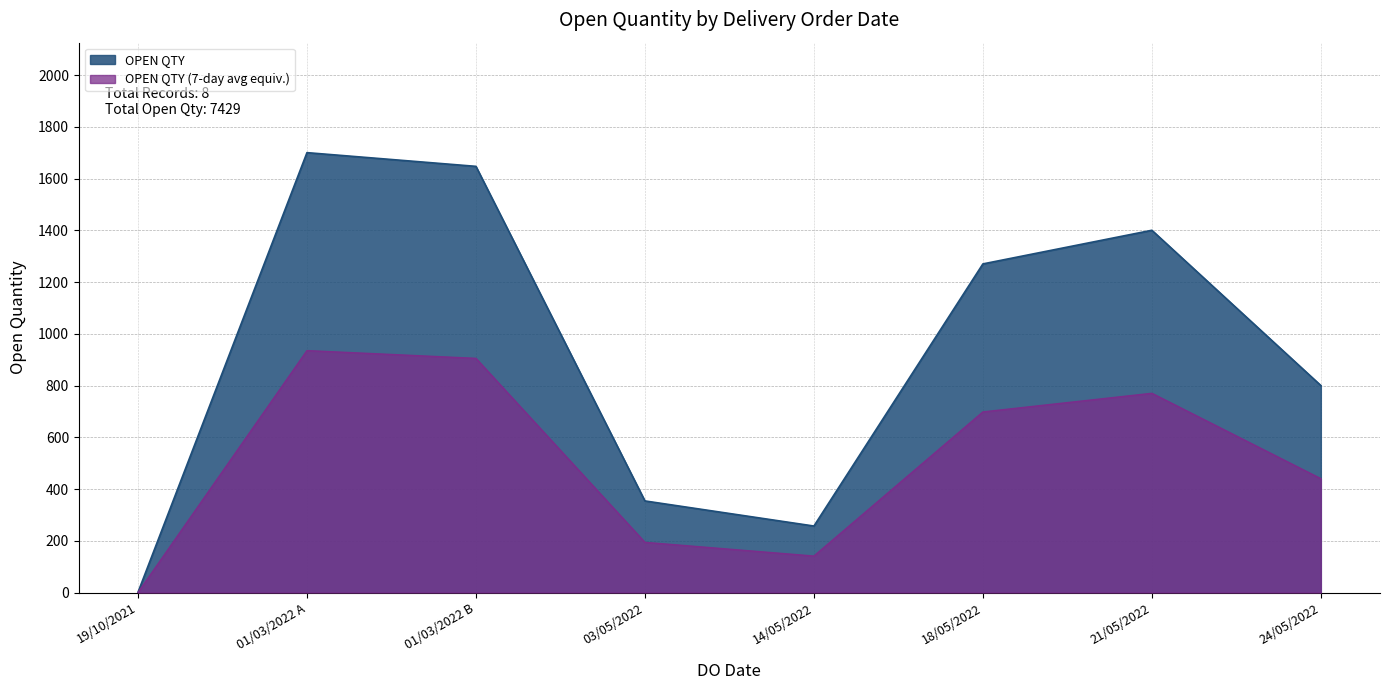

Between 21/05/2022 and 24/05/2022, which is larger?

21/05/2022